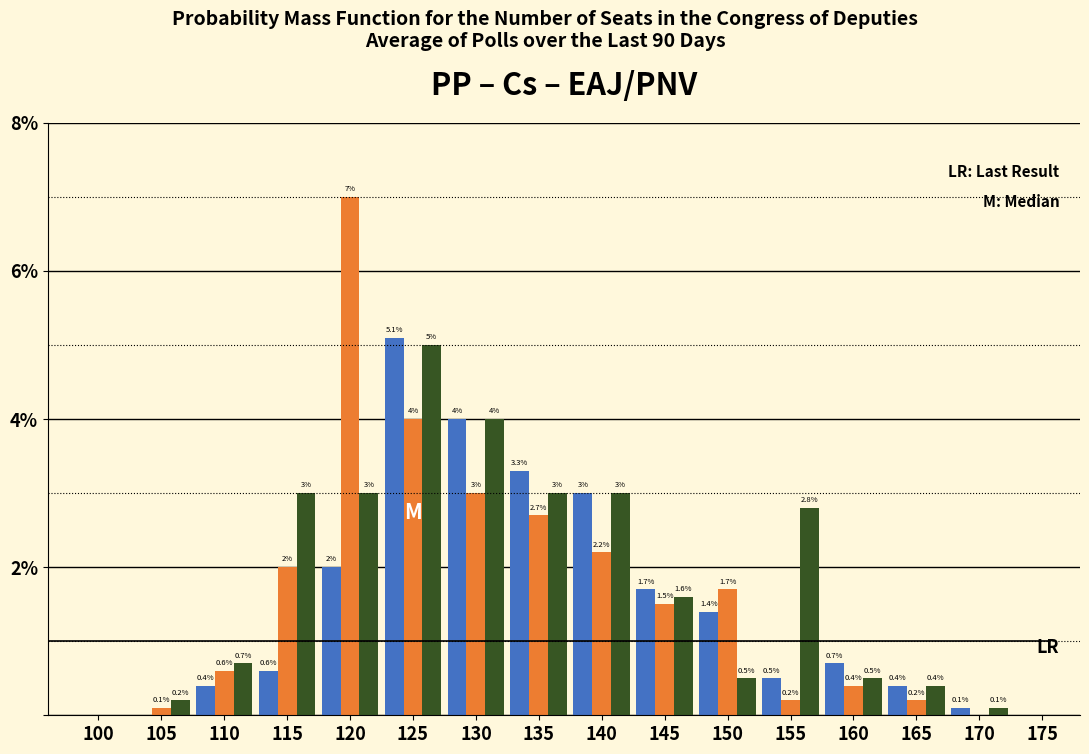

What is the total value across all series at 130?

11.0